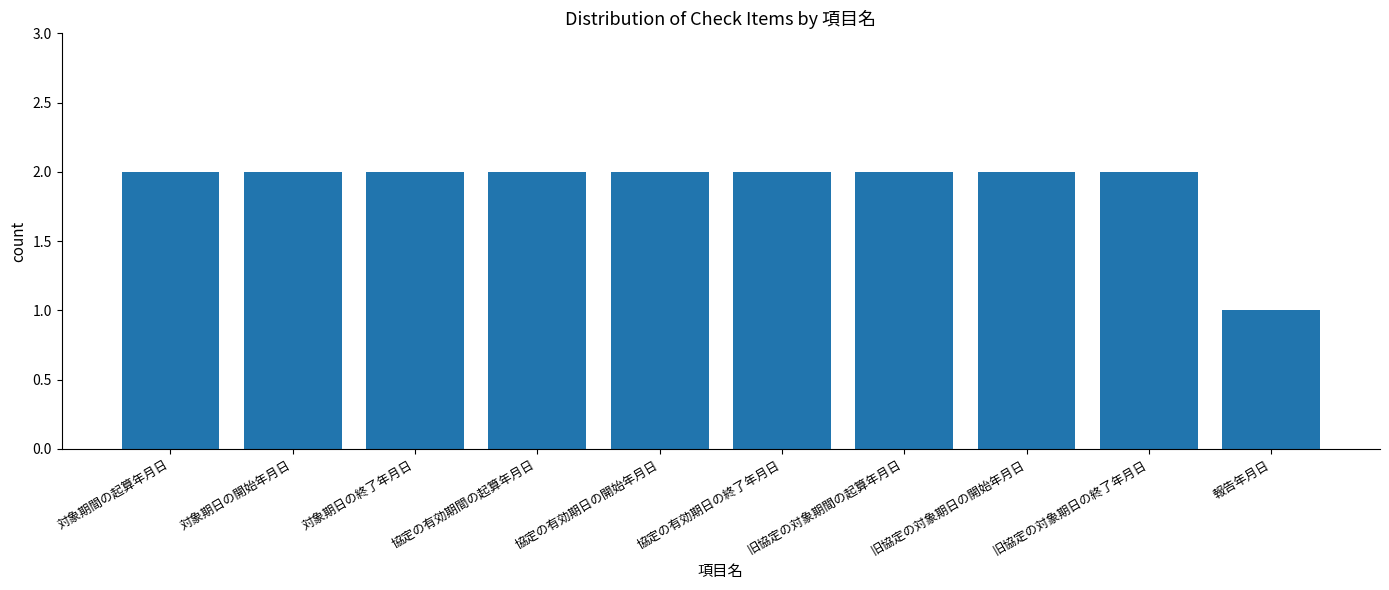

What position from the left is 協定の有効期日の終了年月日?

6